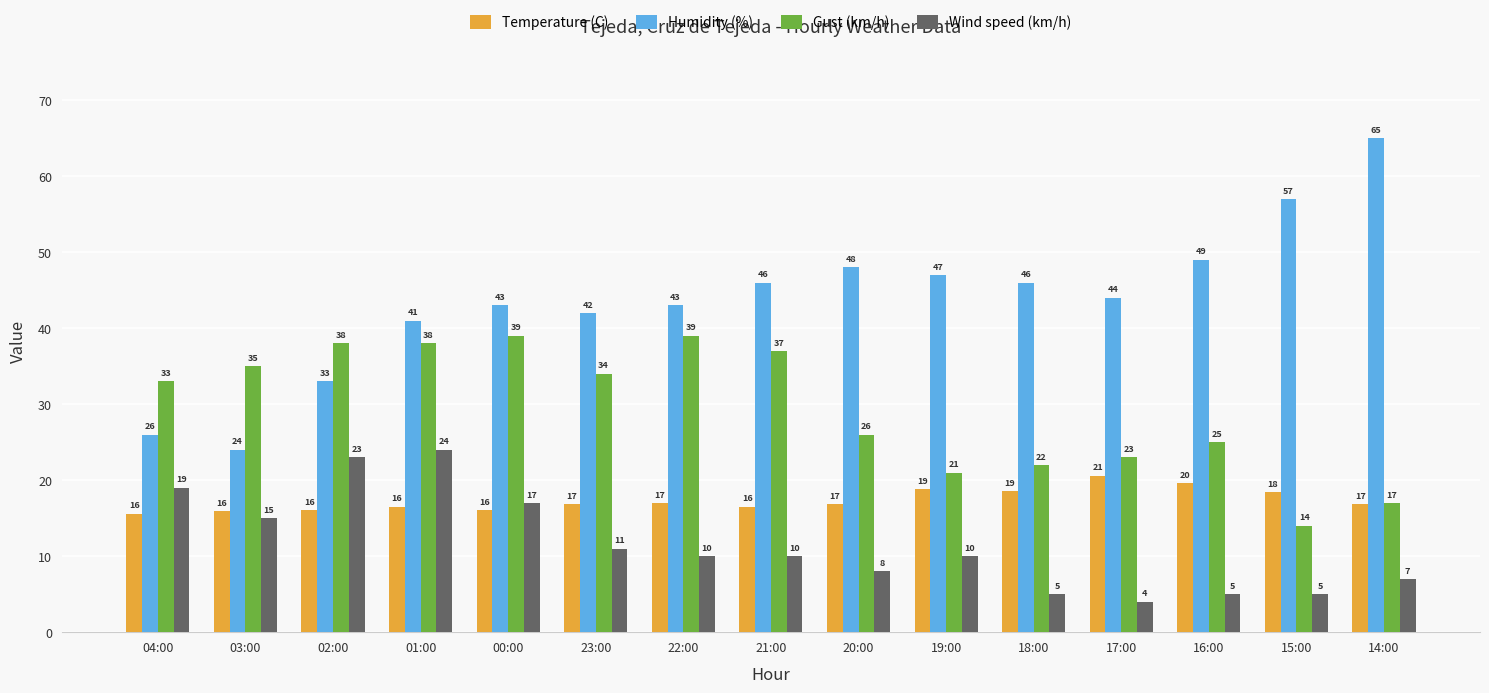

What is the difference between the maximum and minimum values in the Gust (km/h) series?

25.0